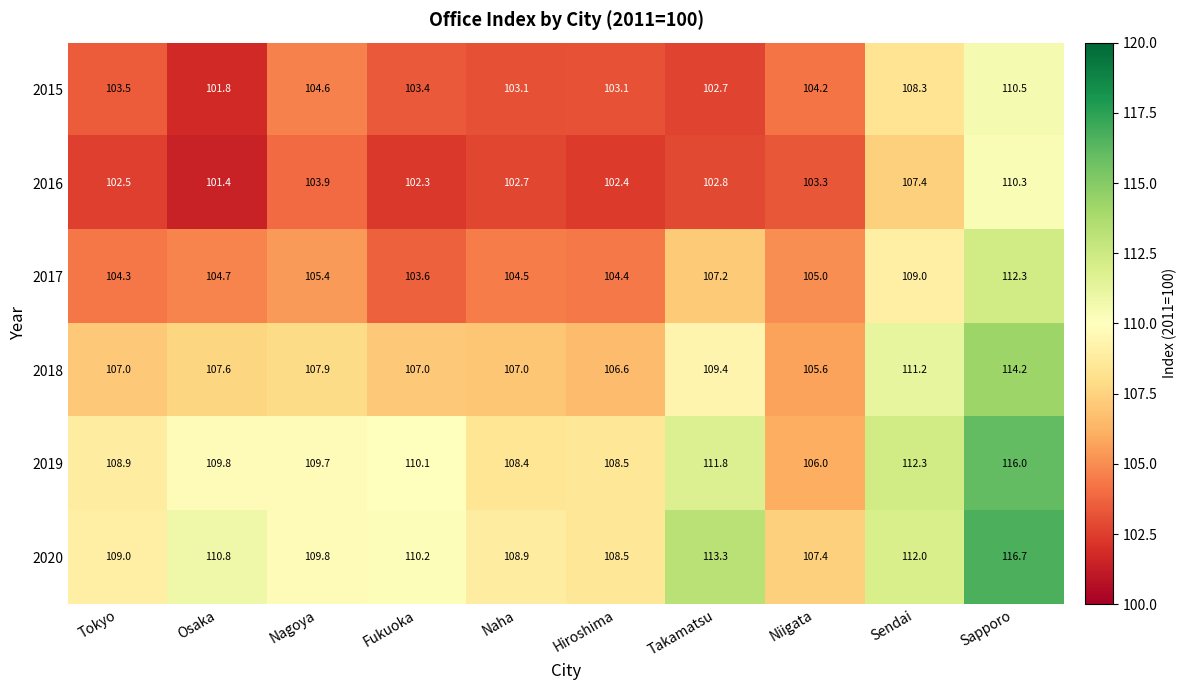

Rank the series by their maximum value, from highest to lowest.

2020, 2019, 2018, 2017, 2015, 2016